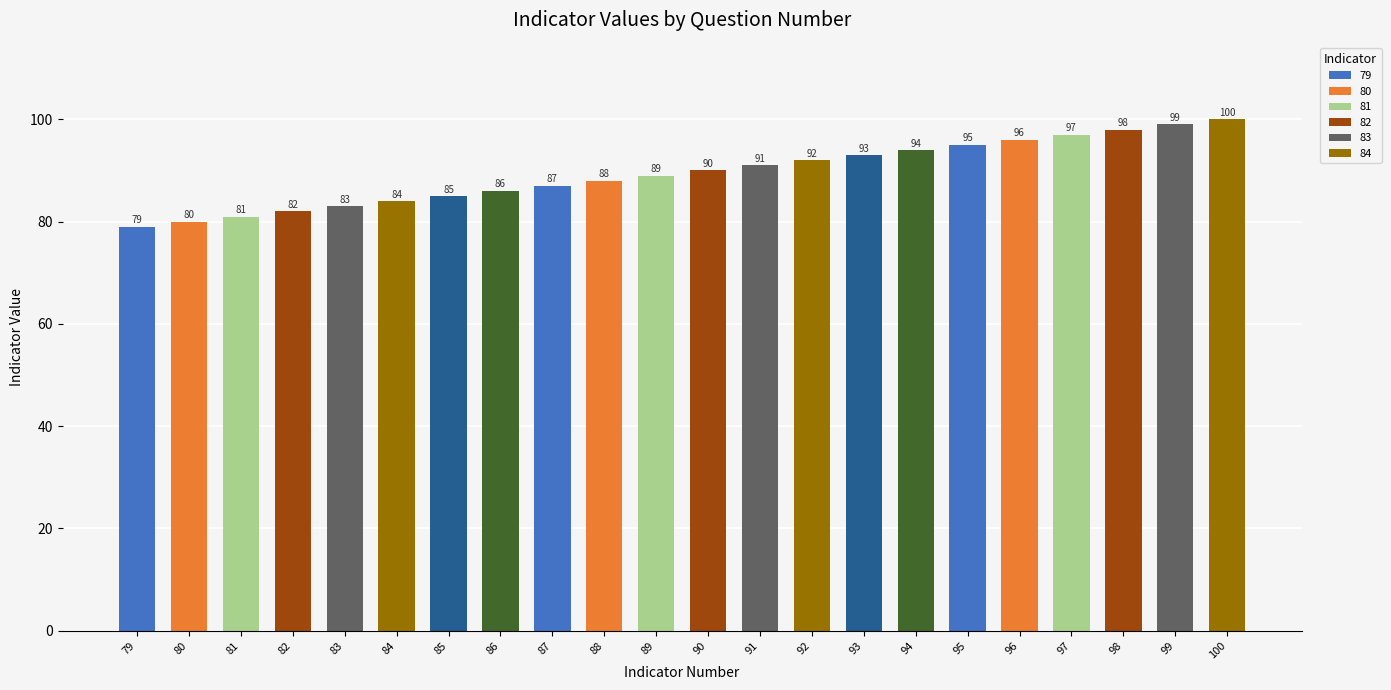

What is the difference between the values at 100 and 99?

1